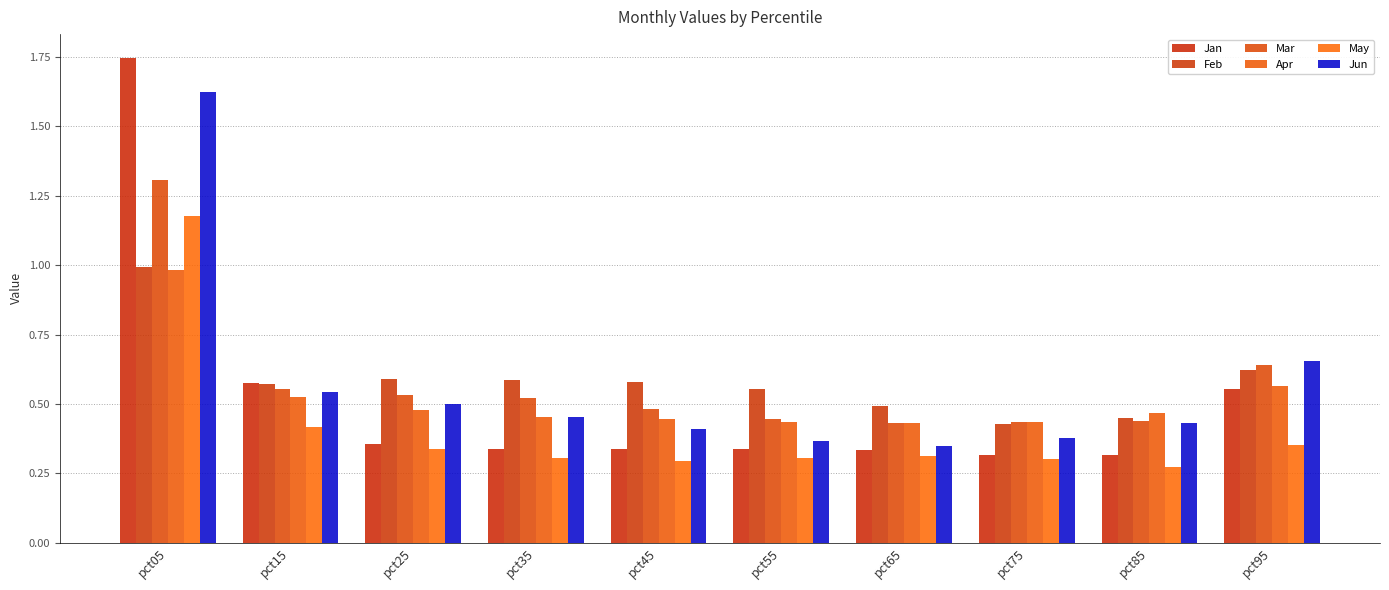

The value of Jan at pct05 is 1.0. True or false?

False